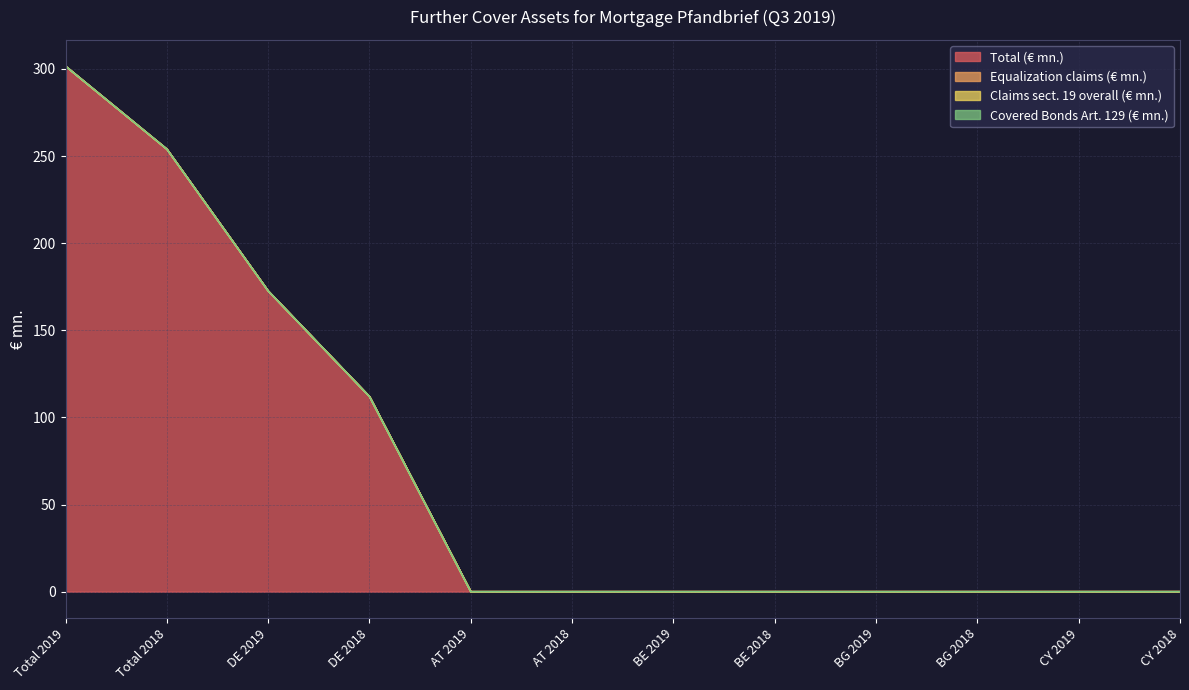

At which category is the sum across all series the highest?

Total 2019